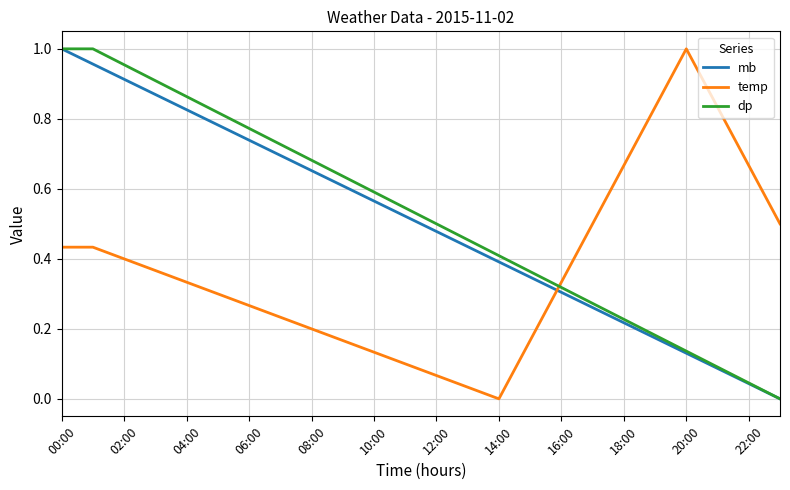

Which series ends up on top after the final intersection of temp and dp?

temp